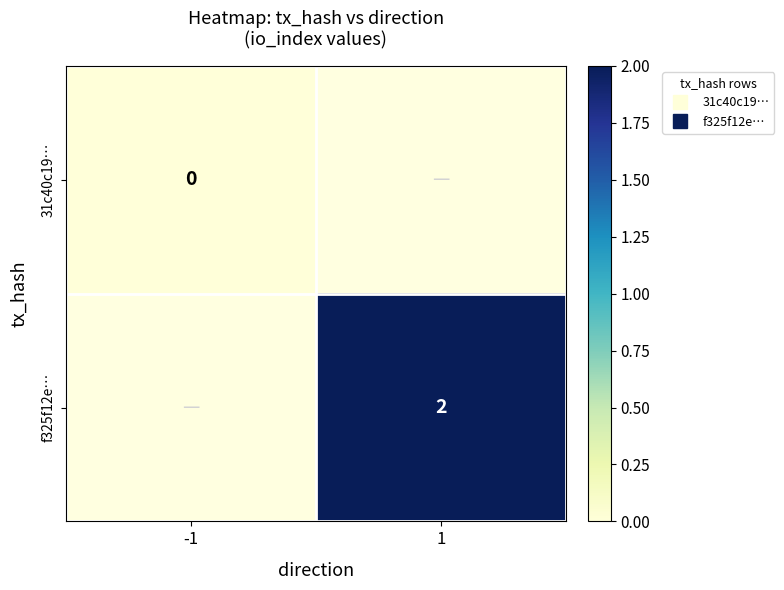

At which category does the chart reach its peak across all series?

1